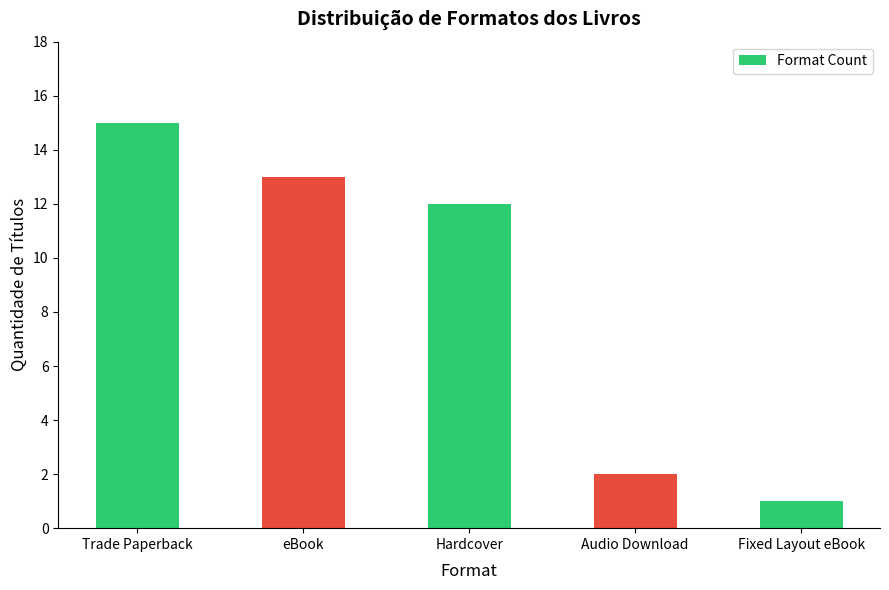

How many data points are less than 12?

2